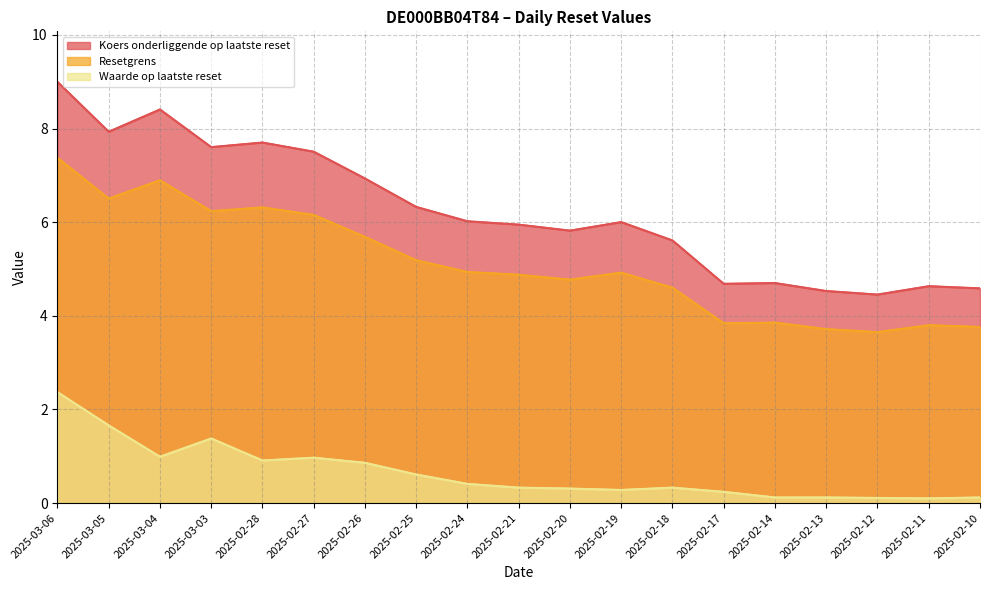

At how many categories does at least one series exceed 5?

13